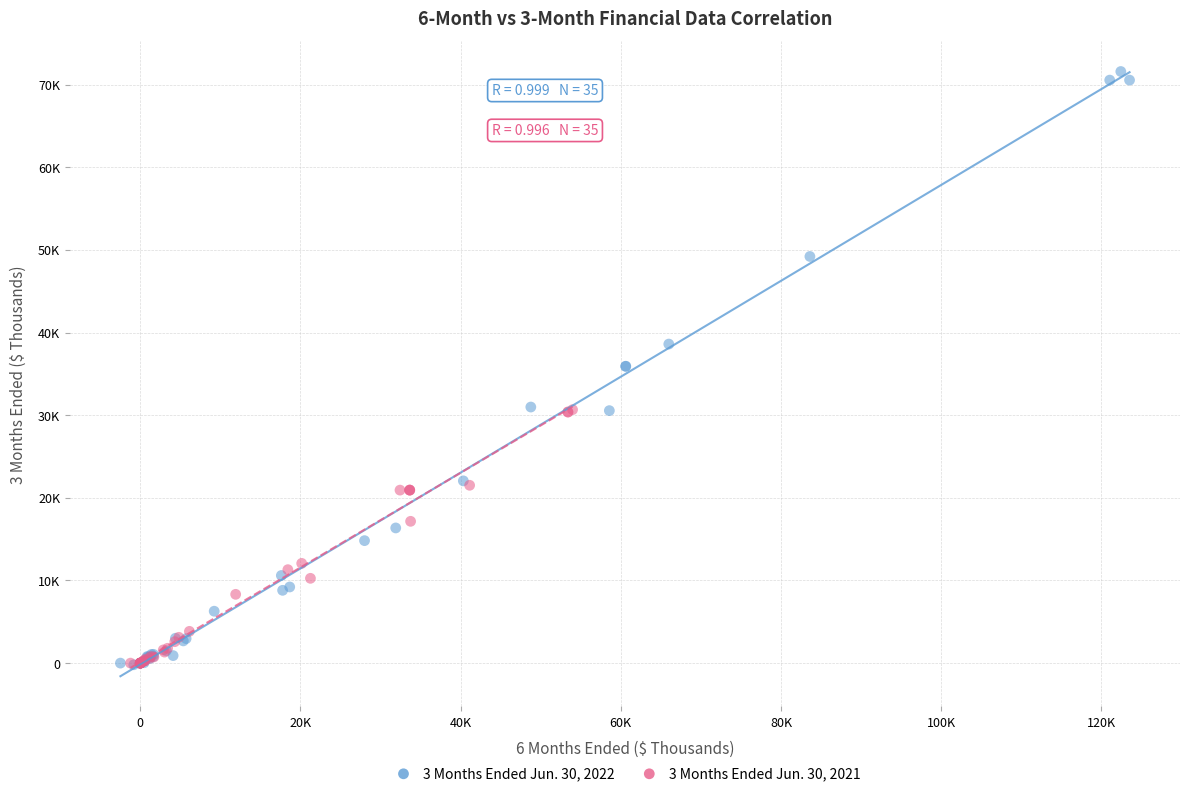

Which series reaches the maximum Y coordinate?

3 Months Ended Jun. 30, 2022